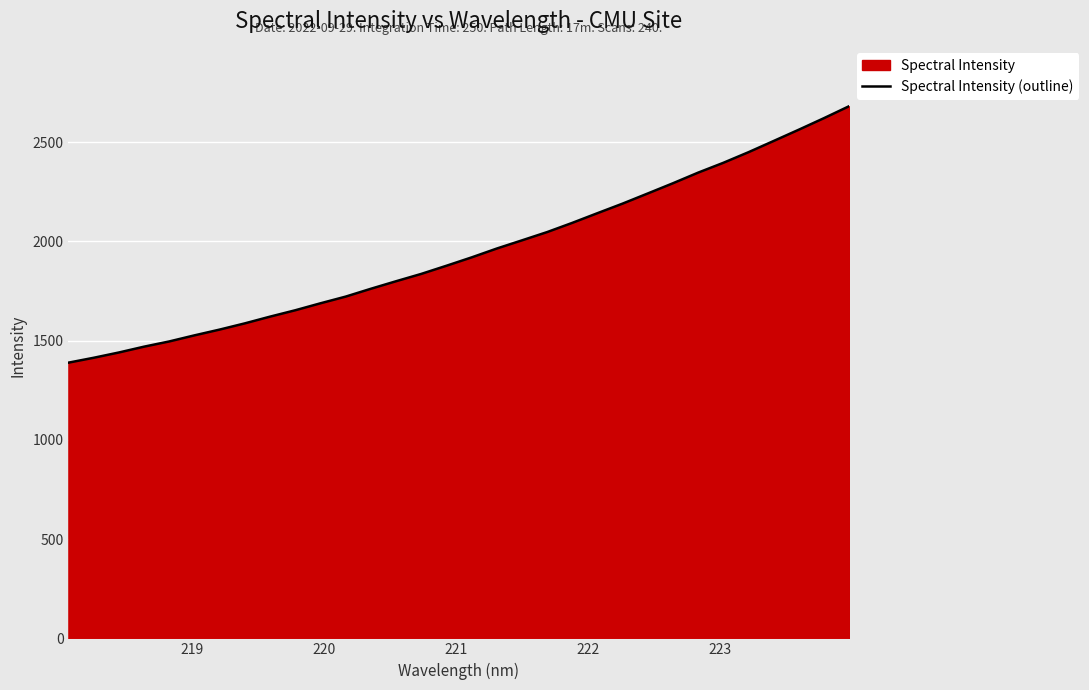

What is the smallest value displayed?

1389.4